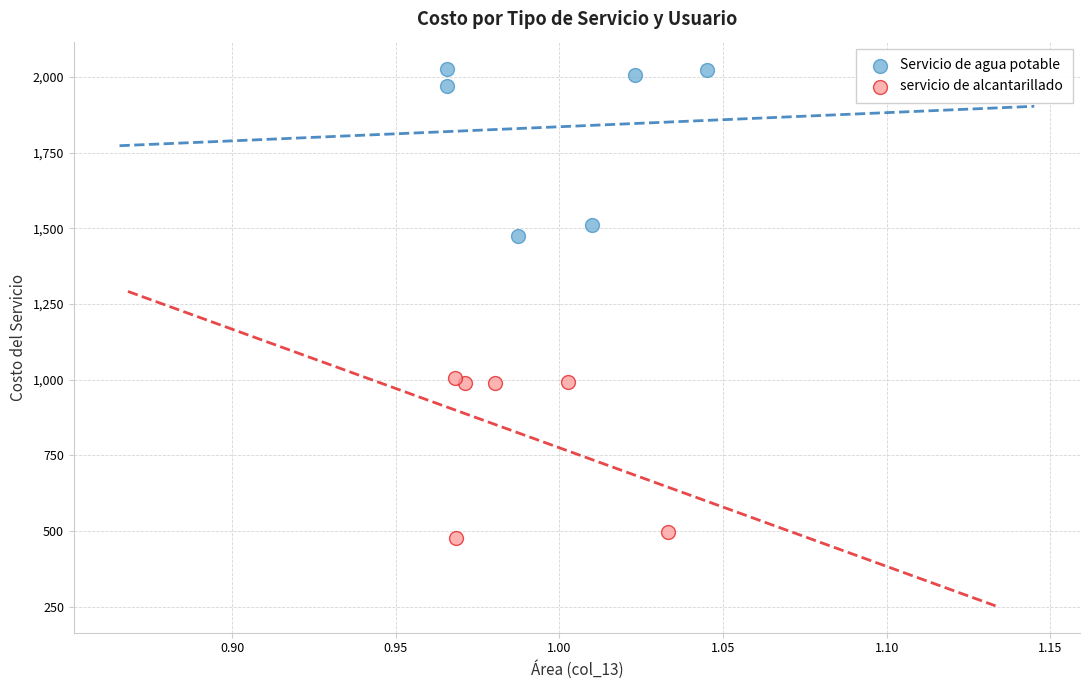

Which series contains the highest Y value?

Servicio de agua potable